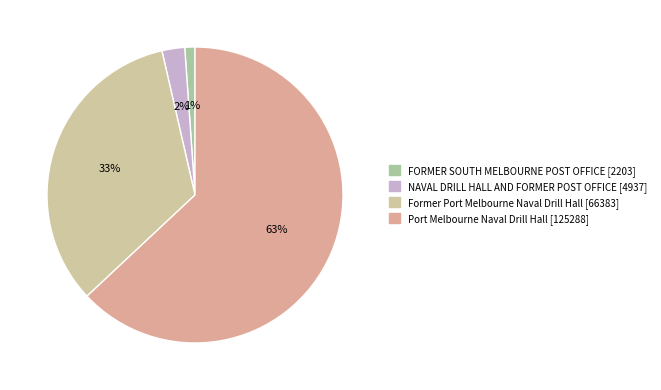

Is there any slice that represents more than half of the pie?

Yes